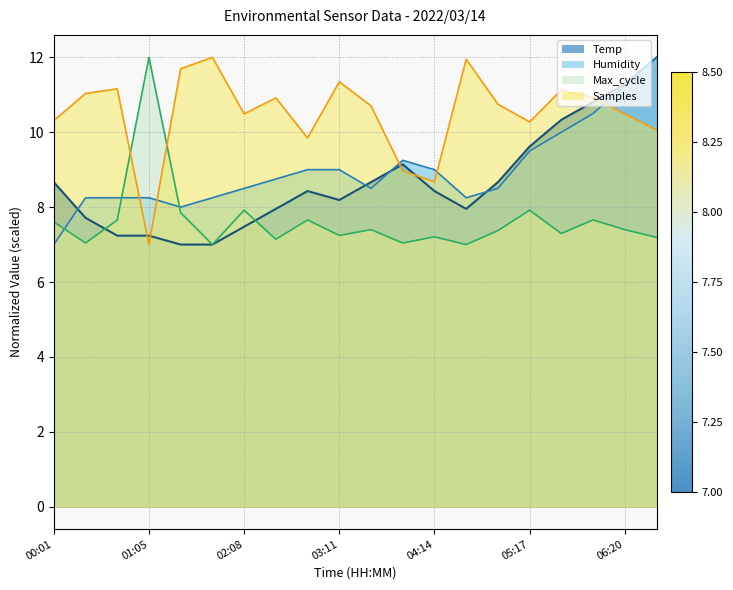

What is the minimum value shown in the chart?

7.0